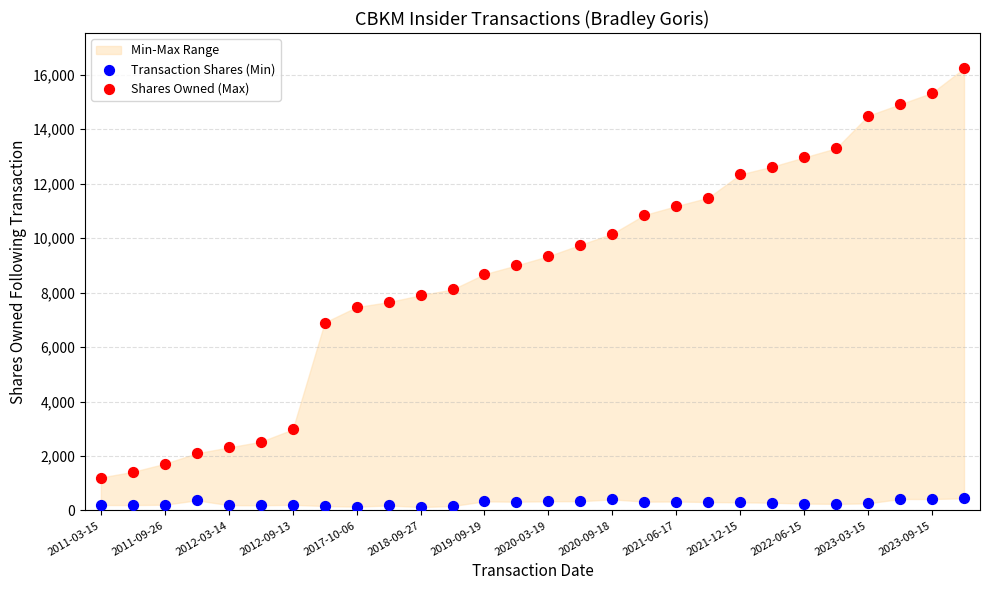

Across all data points, what is the range of Y values (max minus min)?

16107